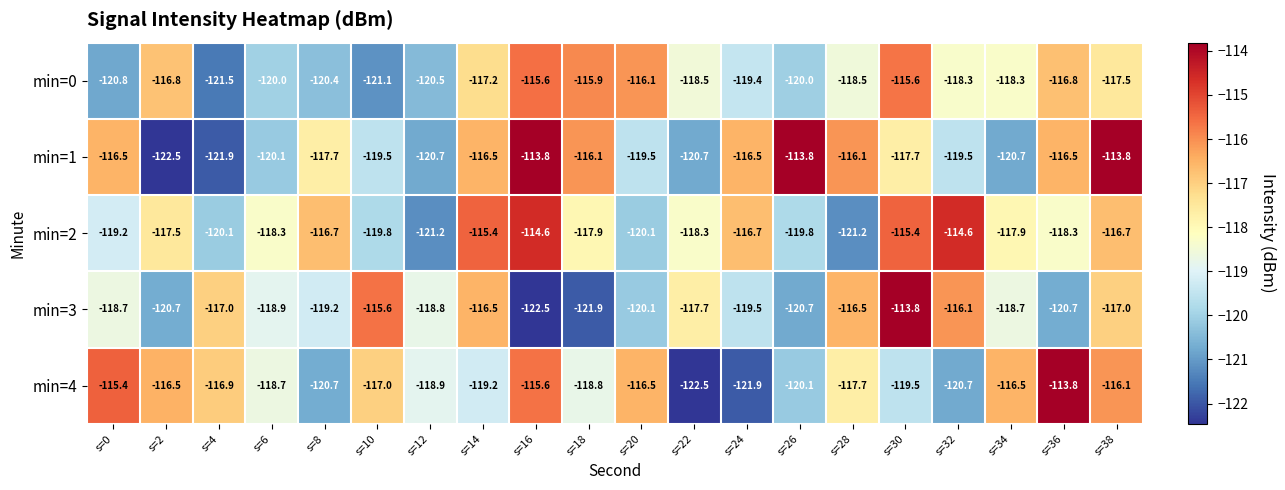

What is the sum of the min=4 values at s=34 and s=16?

-232.1